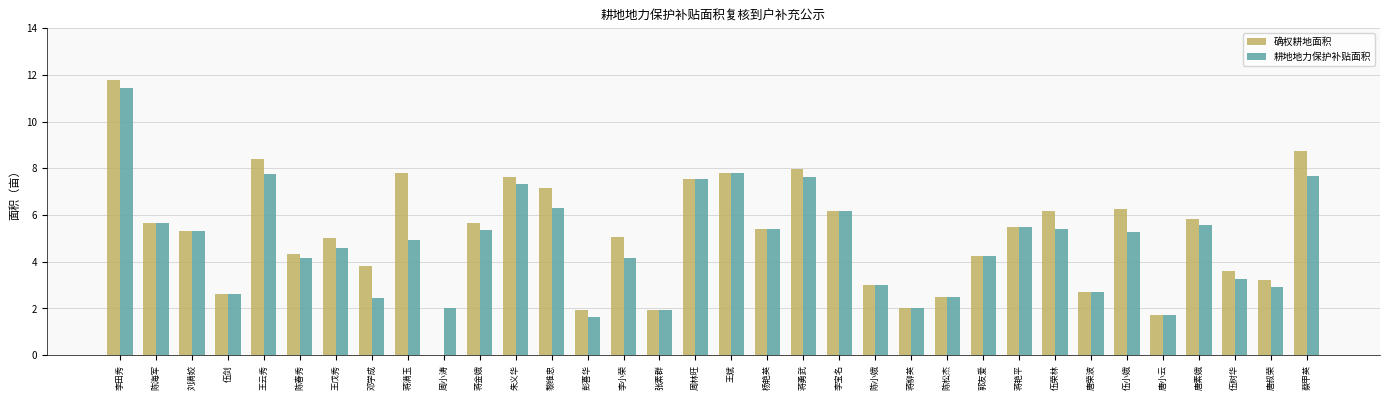

Count the number of data series in this chart.

2